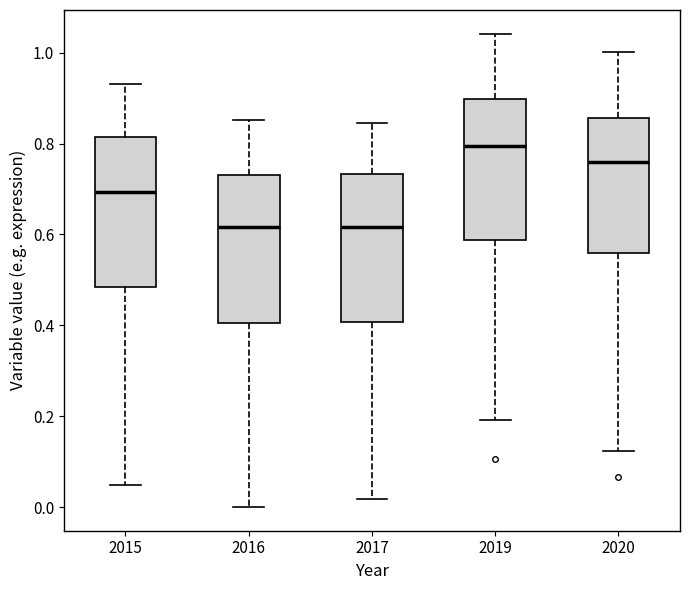

Where is the upper edge of the box at x = 2019 on the y-axis? The values are not printed on the chart, so give them approximately, as read against the axis.

0.90